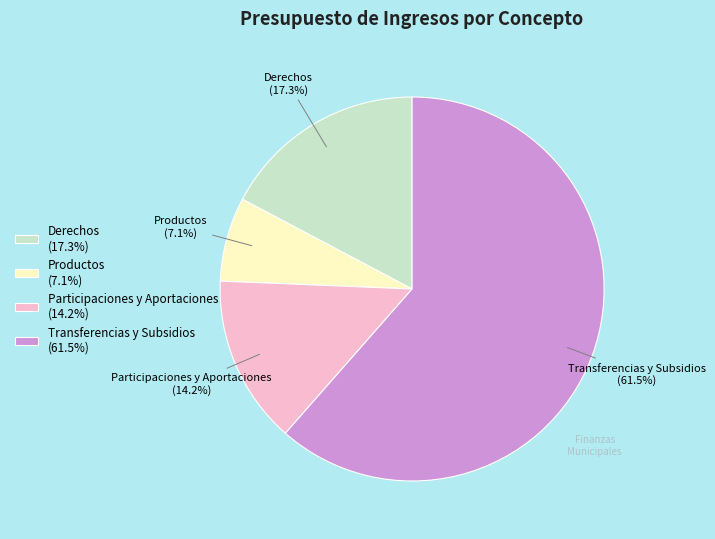

To the nearest percent, what is the difference between the largest and smallest slice percentages?

54%